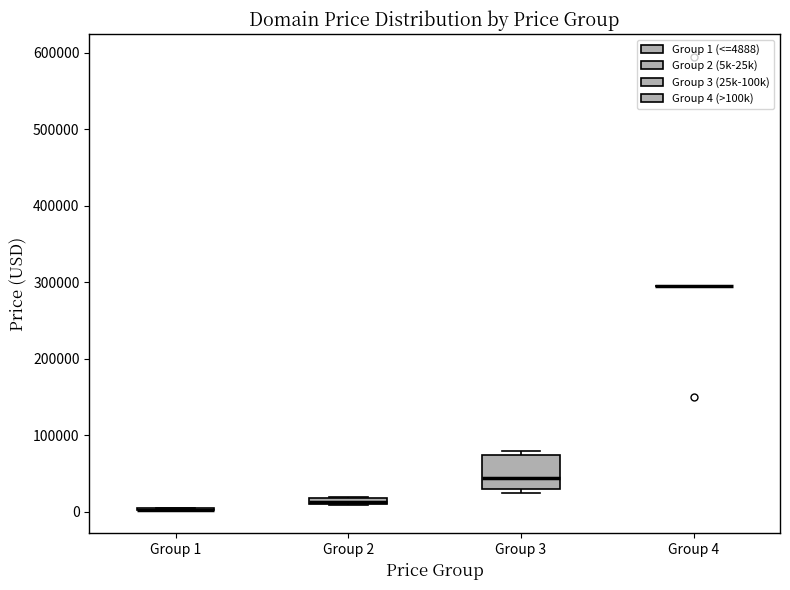

Comparing the boxes themselves (not the whiskers), which one is the tallest?

Group 3